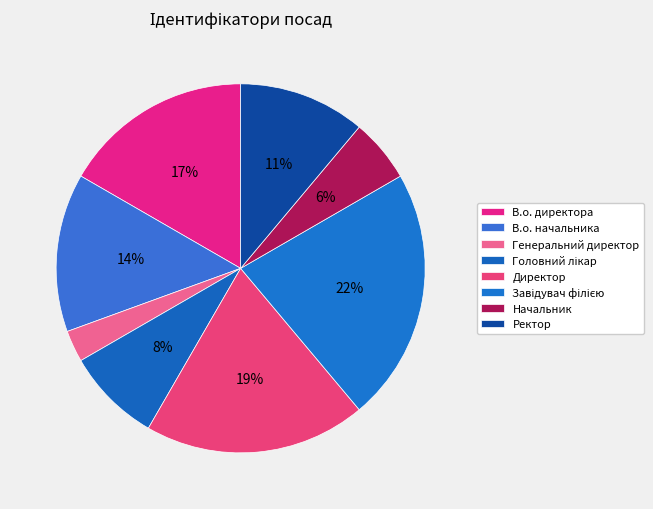

Which category has the smallest portion of the pie?

Генеральний директор